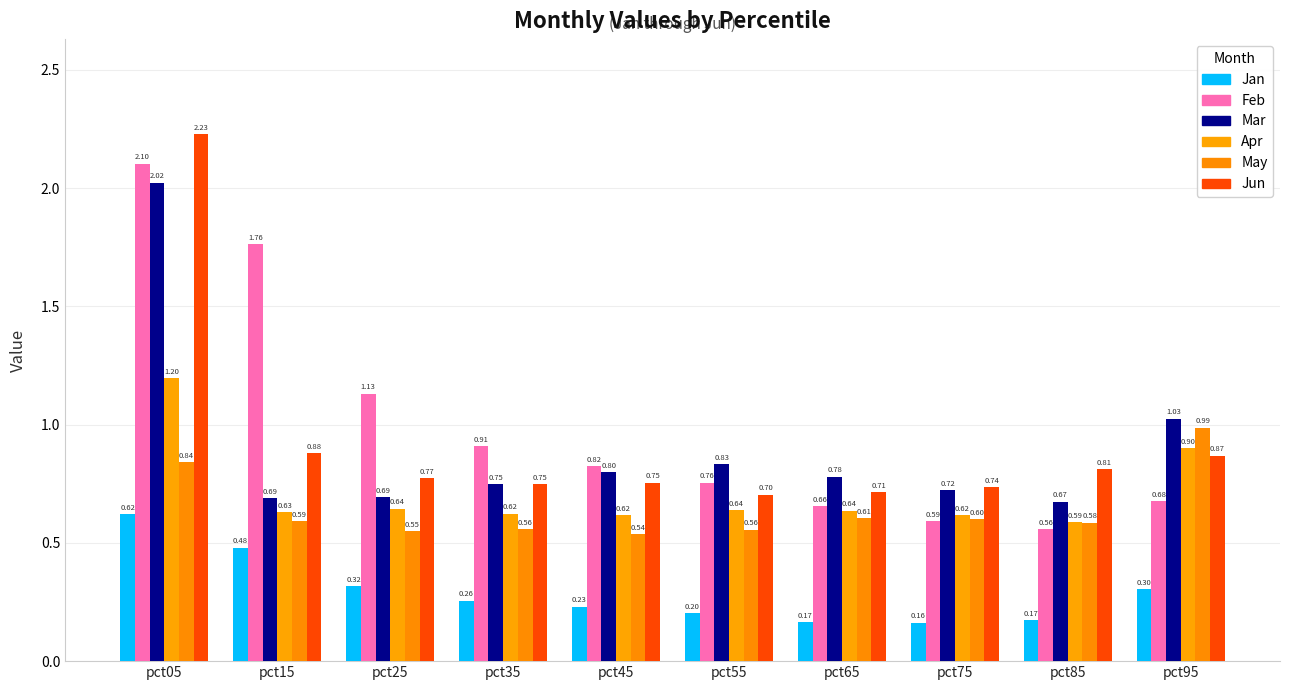

List the labels in order of Apr value, smallest first.

pct85, pct75, pct45, pct35, pct15, pct65, pct55, pct25, pct95, pct05